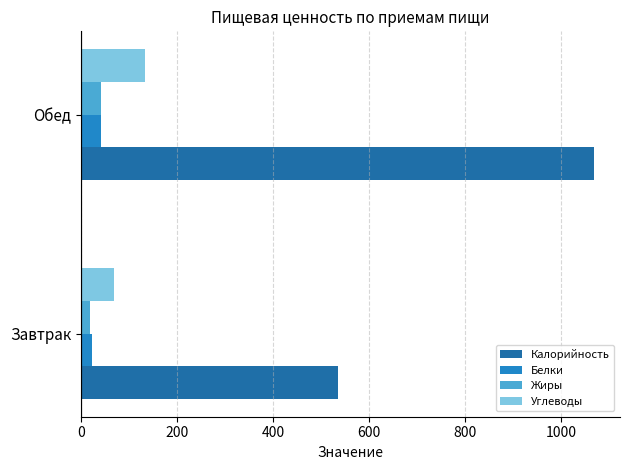

Which series has the widest spread of values?

Калорийность